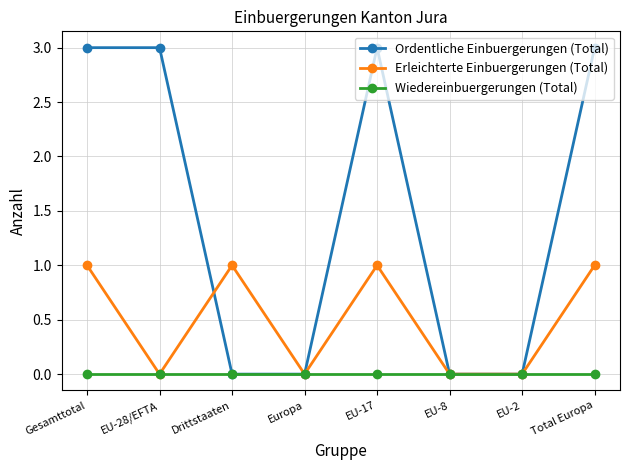

What is the difference between the maximum and minimum values in the Erleichterte Einbuergerungen (Total) series?

1